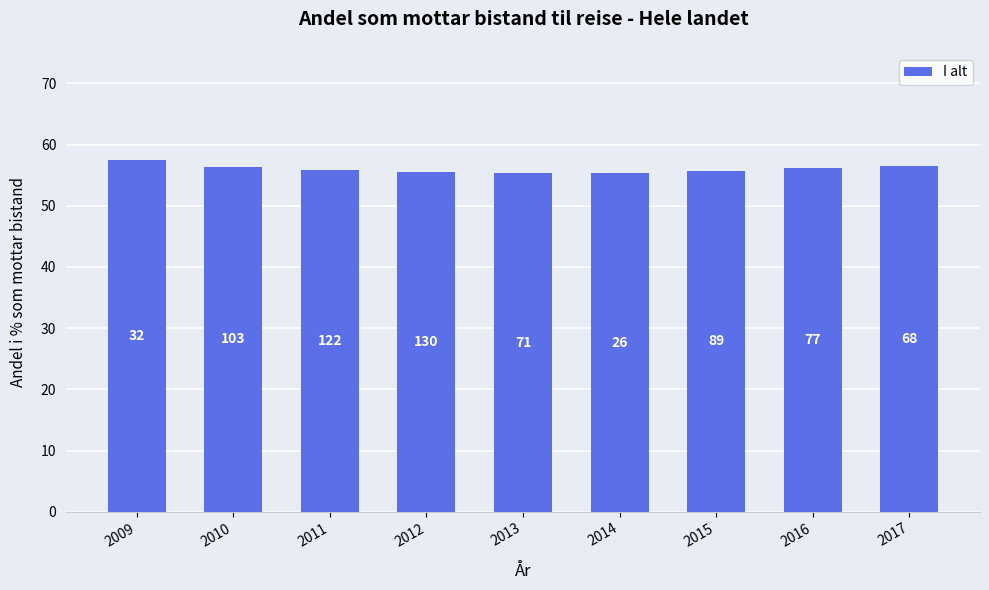

Rank the categories by value from lowest to highest.

2013, 2014, 2012, 2015, 2011, 2016, 2010, 2017, 2009